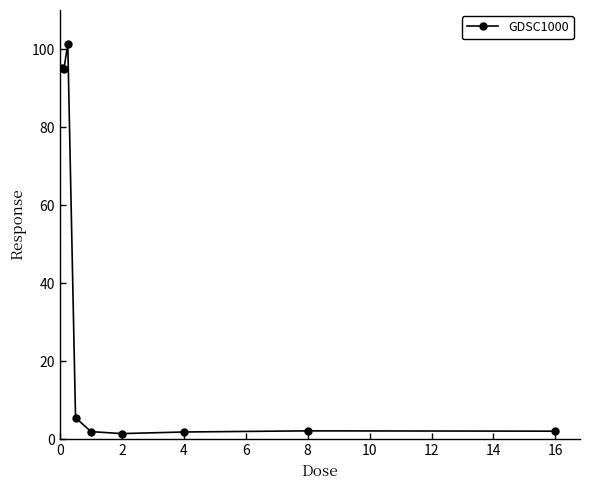

What is the maximum value shown in the chart?

101.2